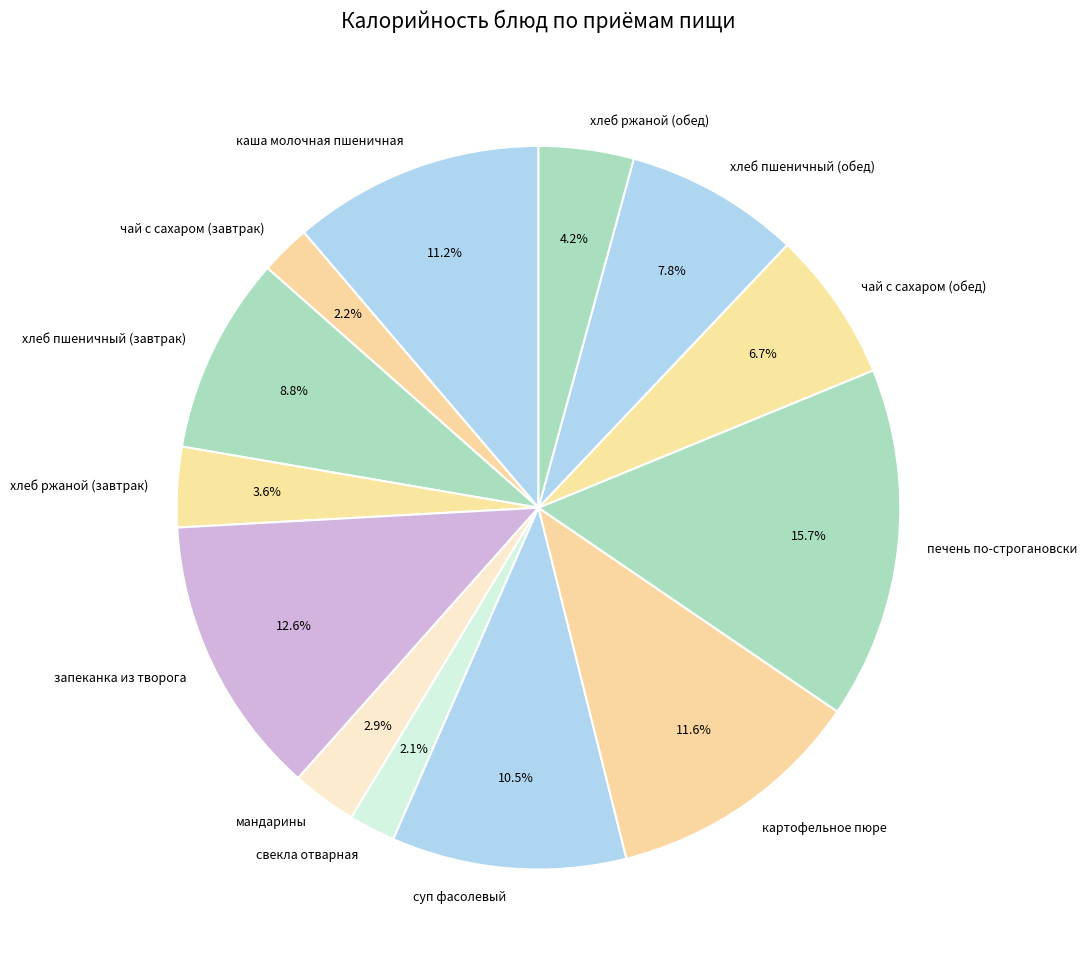

What is the ratio of the value at мандарины to the value at хлеб пшеничный (обед)?

0.4